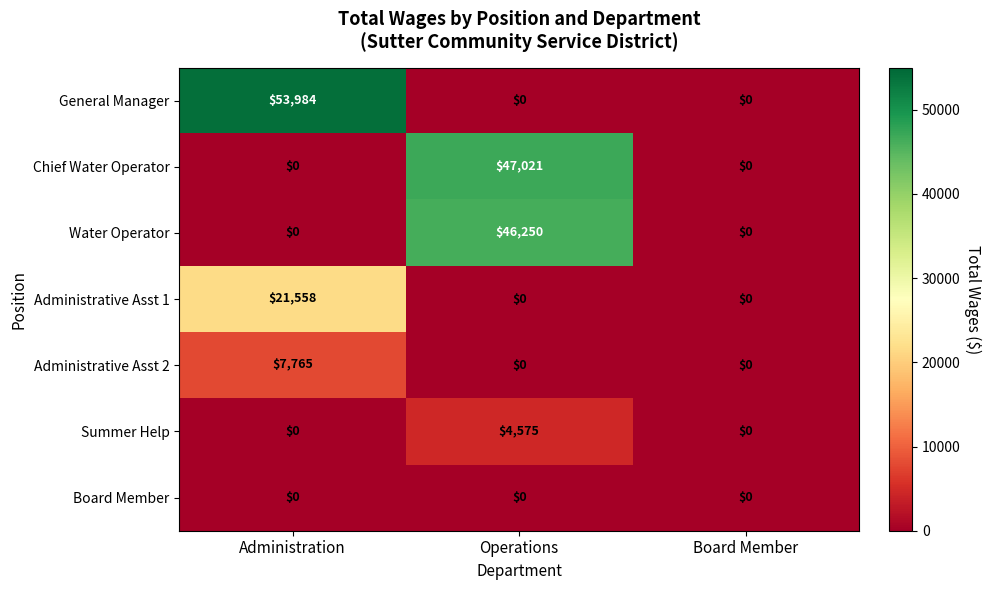

Rank the series by their maximum value, from highest to lowest.

General Manager, Chief Water Operator, Water Operator, Administrative Asst 1, Administrative Asst 2, Summer Help, Board Member